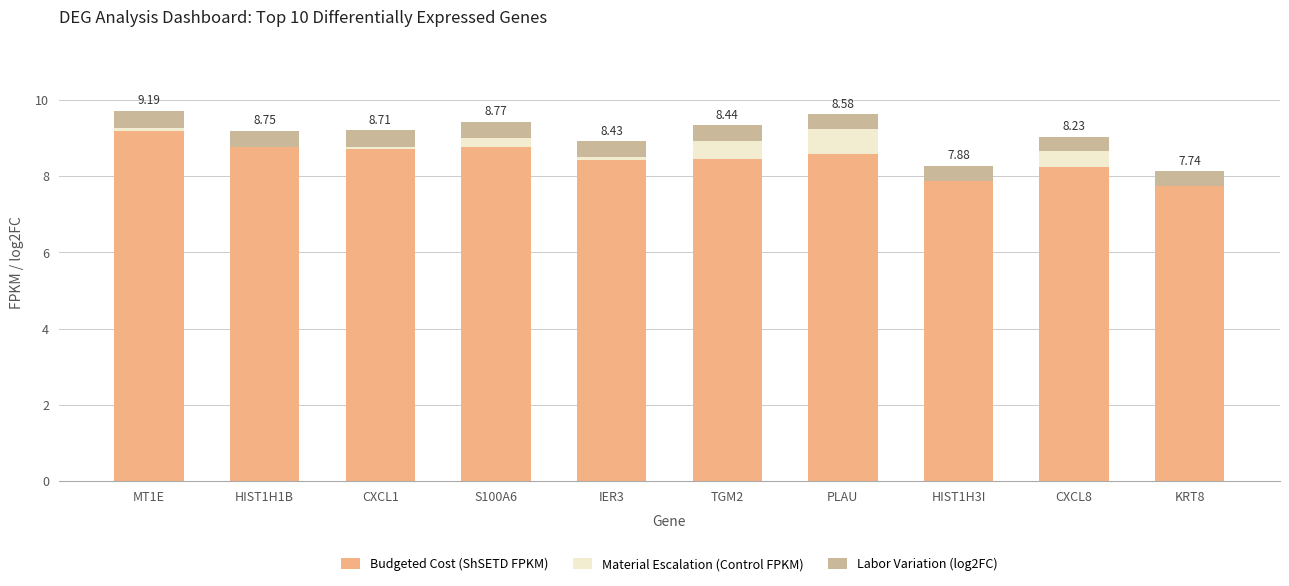

Are the bars grouped side by side (vs. stacked)?

No